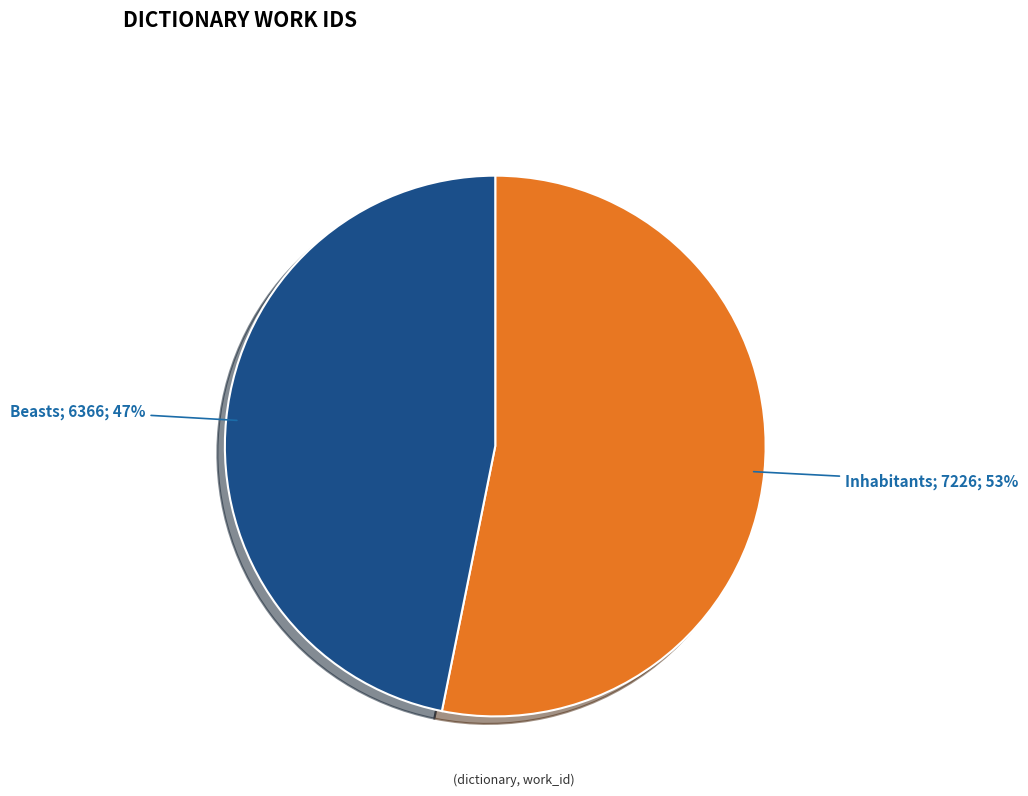

Is there any slice that represents more than half of the pie?

Yes